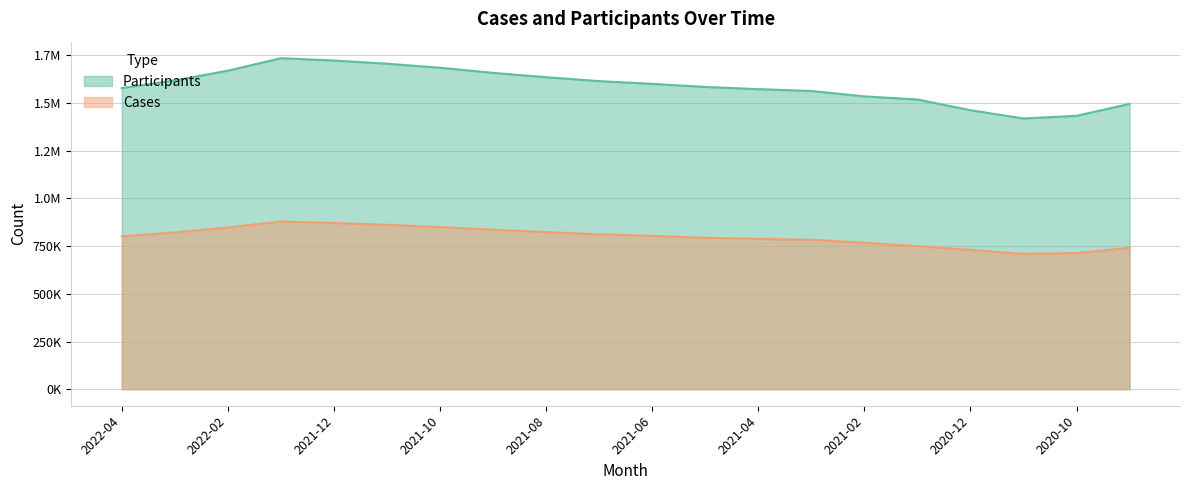

Does the chart display data point markers on the line(s)?

No